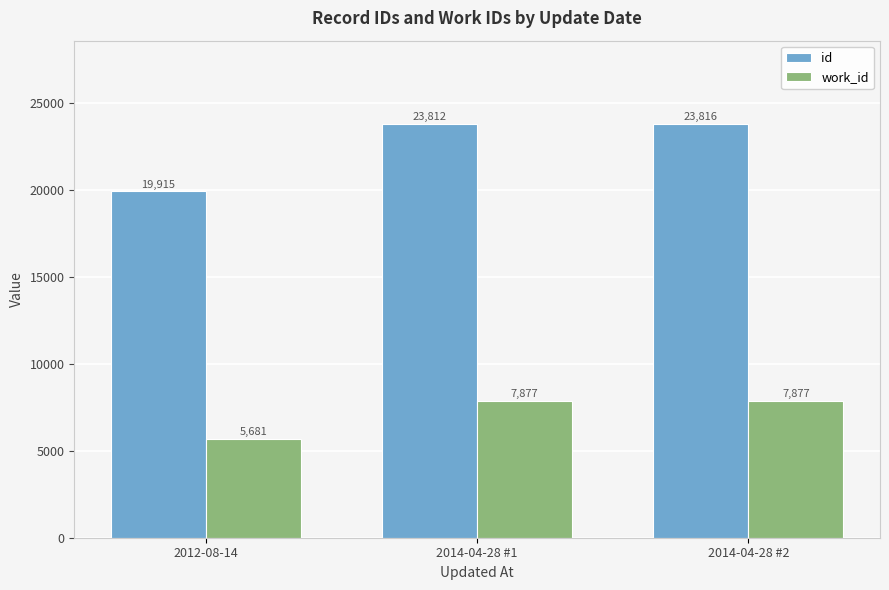

What is the average value of the id series?

22514